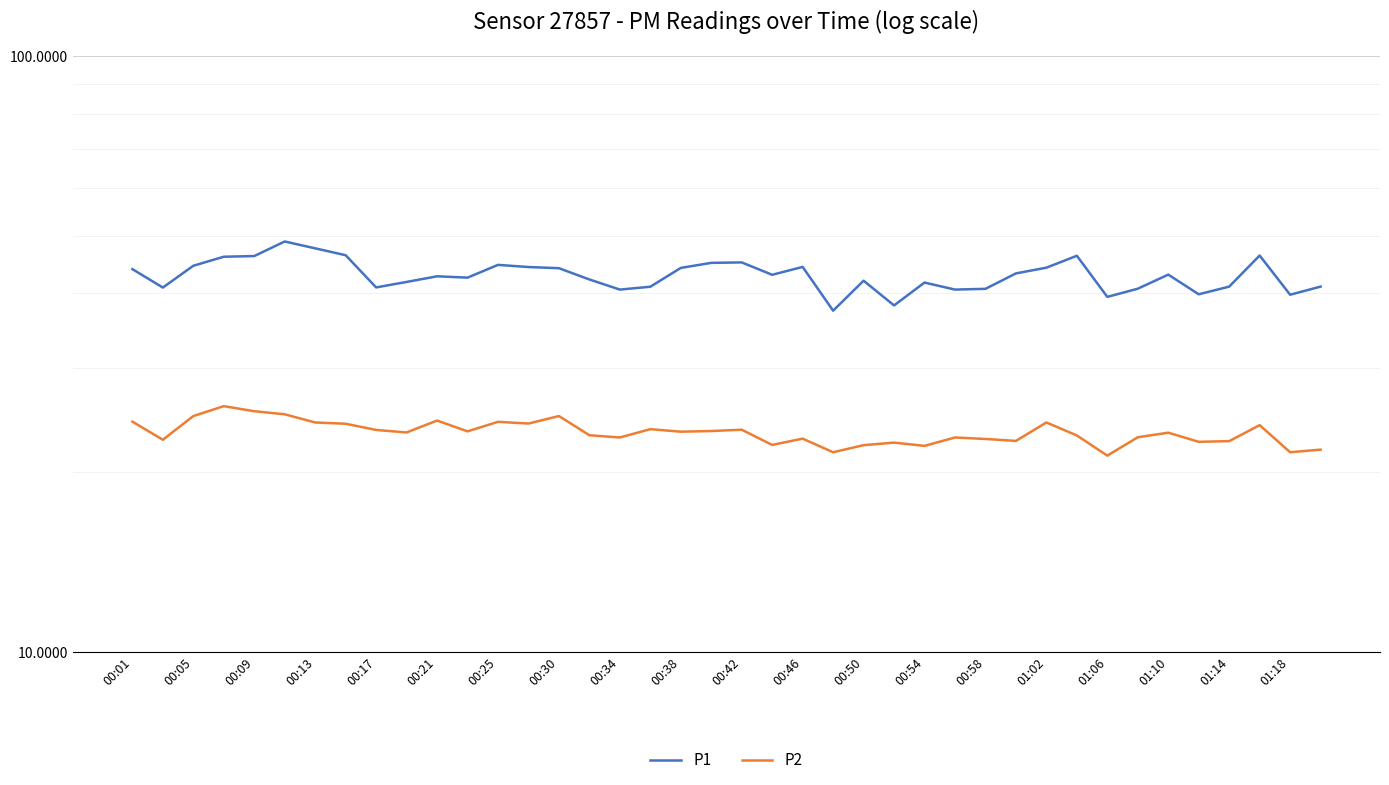

What is the sum of all P1 values?

1716.0